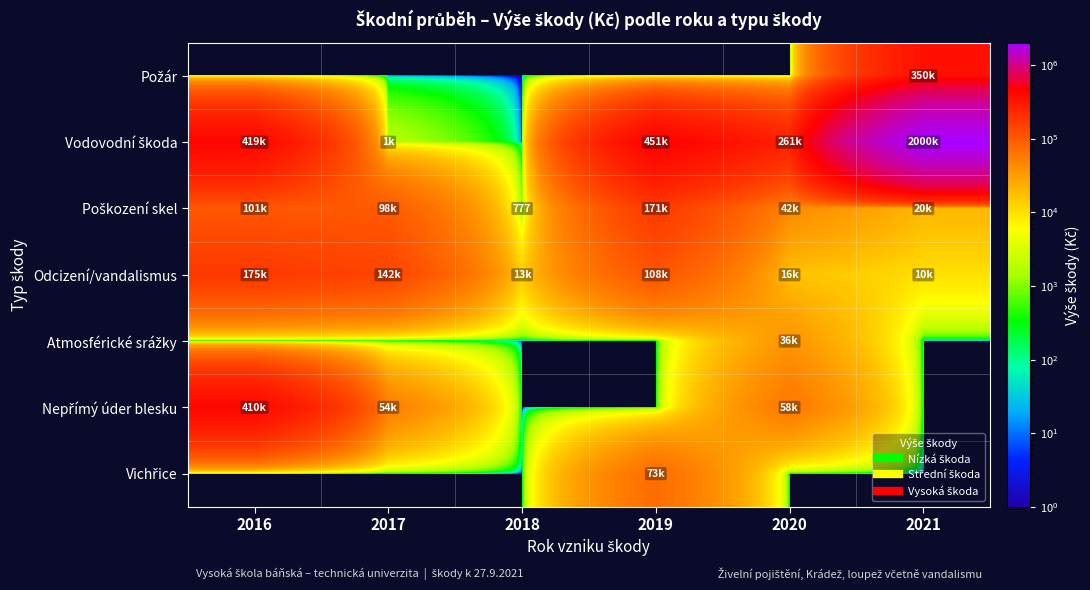

Between 2016 and 2017, which is larger?

2016